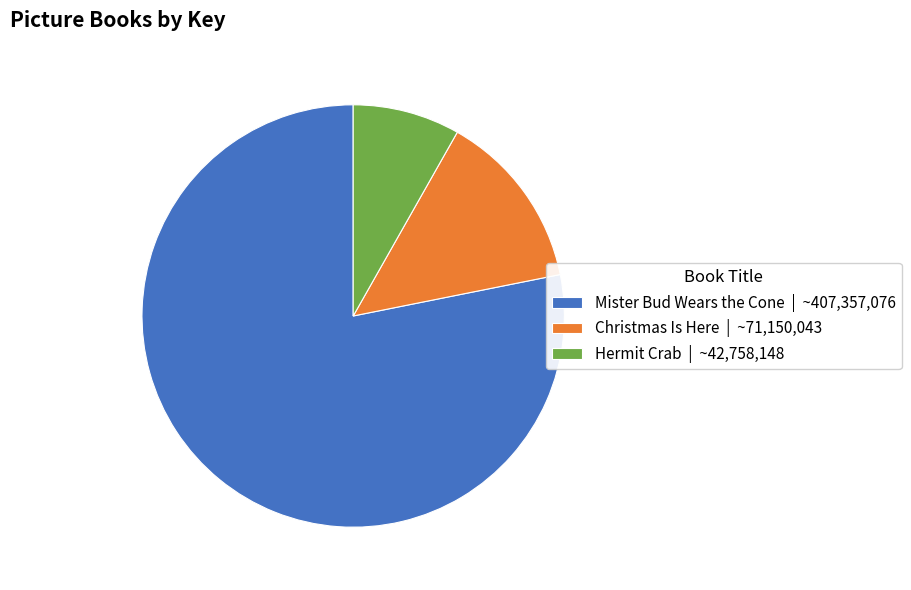

Rank the categories by value from highest to lowest.

Mister Bud Wears the Cone, Christmas Is Here, Hermit Crab